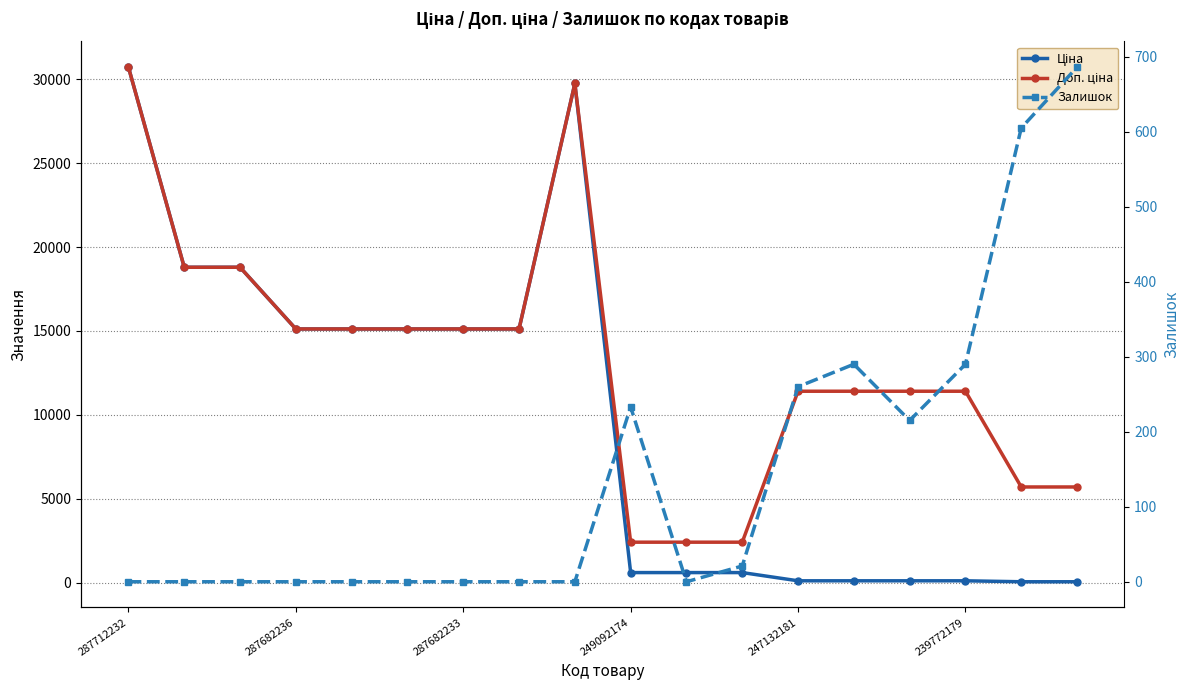

What is the maximum value shown in the chart?

30717.1